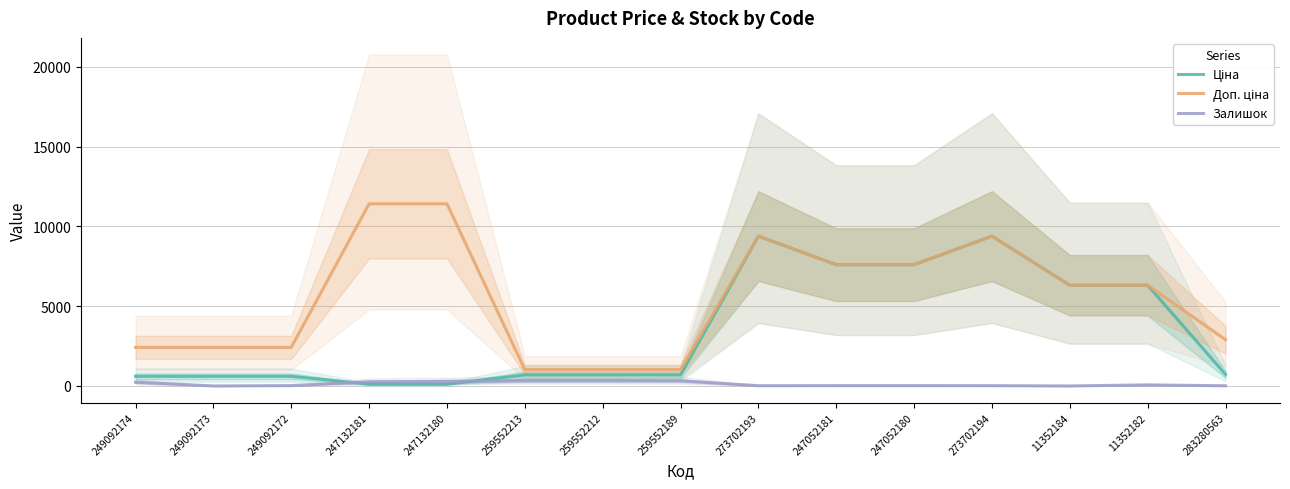

Between 249092174 and 247132180, which is larger?

249092174